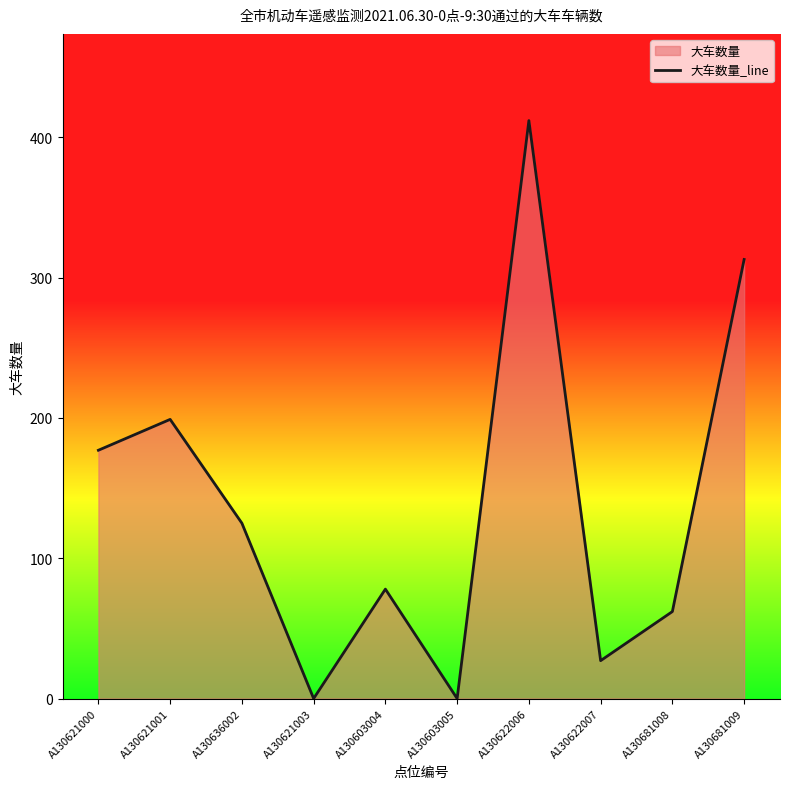

True or false: the data has more than 2 interior local peaks.

True